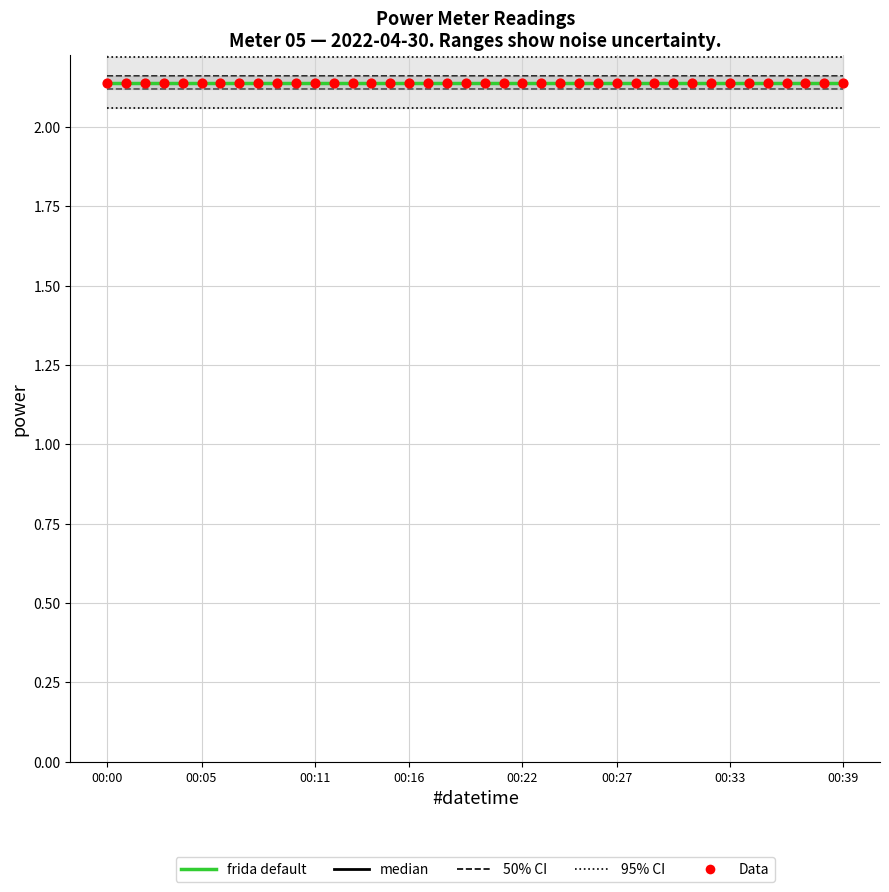

Is the value of 50% CI at 00:00 greater than the value of median at 00:05?

Yes